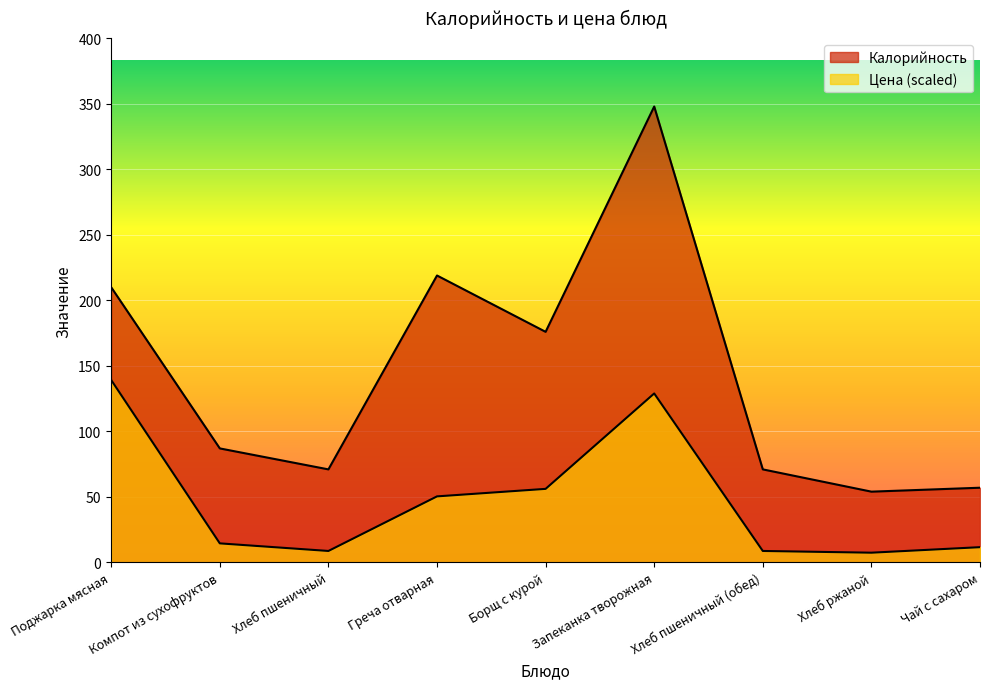

Rank the categories by Калорийность value from highest to lowest.

Запеканка творожная, Греча отварная, Поджарка мясная, Борщ с курой, Компот из сухофруктов, Хлеб пшеничный, Хлеб пшеничный (обед), Чай с сахаром, Хлеб ржаной